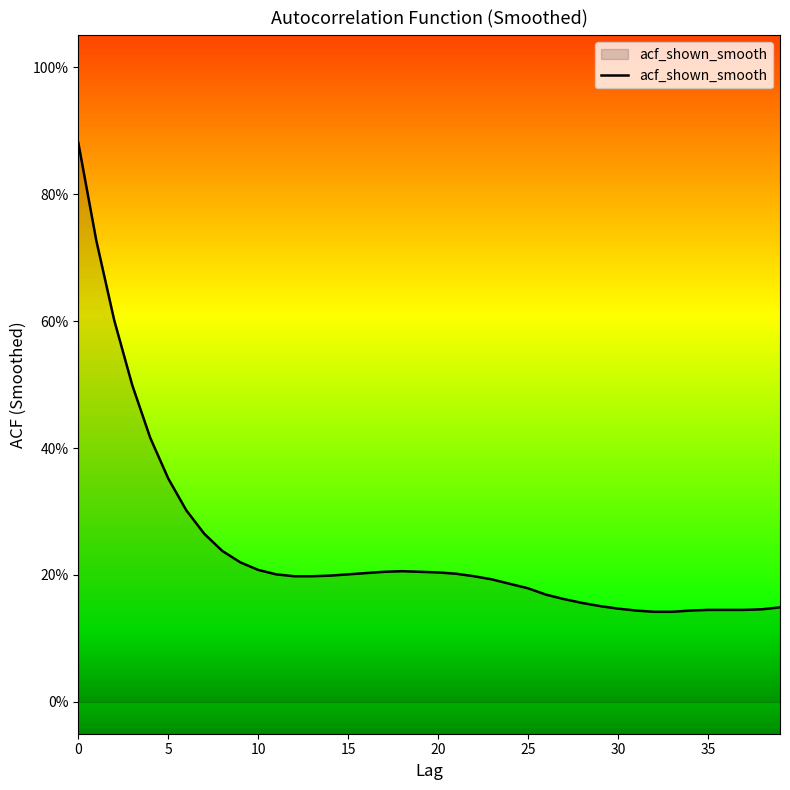

Does the chart display data point markers on the line(s)?

No